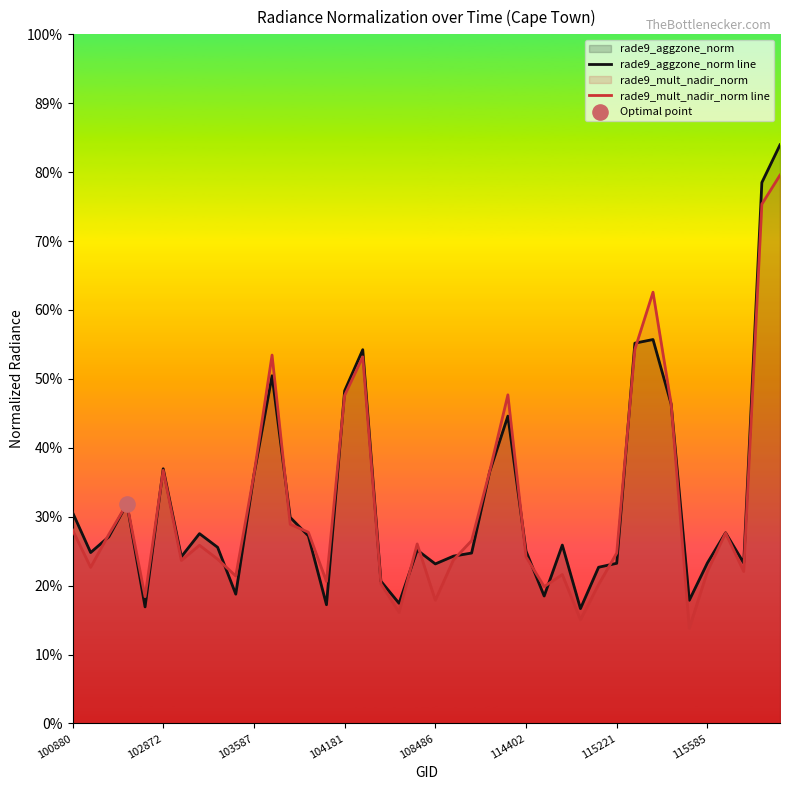

What are all the series names shown in the legend?

rade9_aggzone_norm line, rade9_mult_nadir_norm line